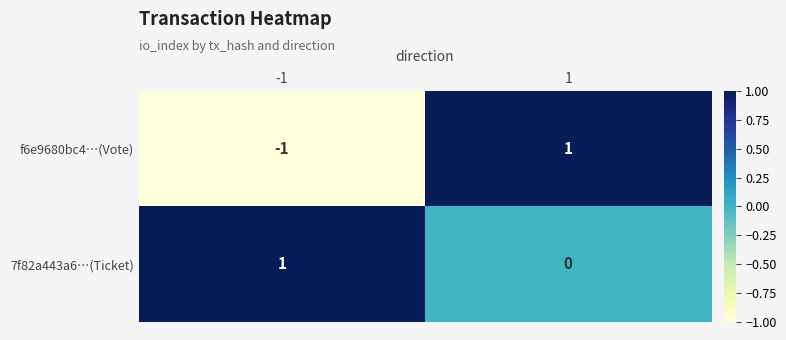

Is it true that f6e9680bc4…(Vote) equals -1 at -1?

True